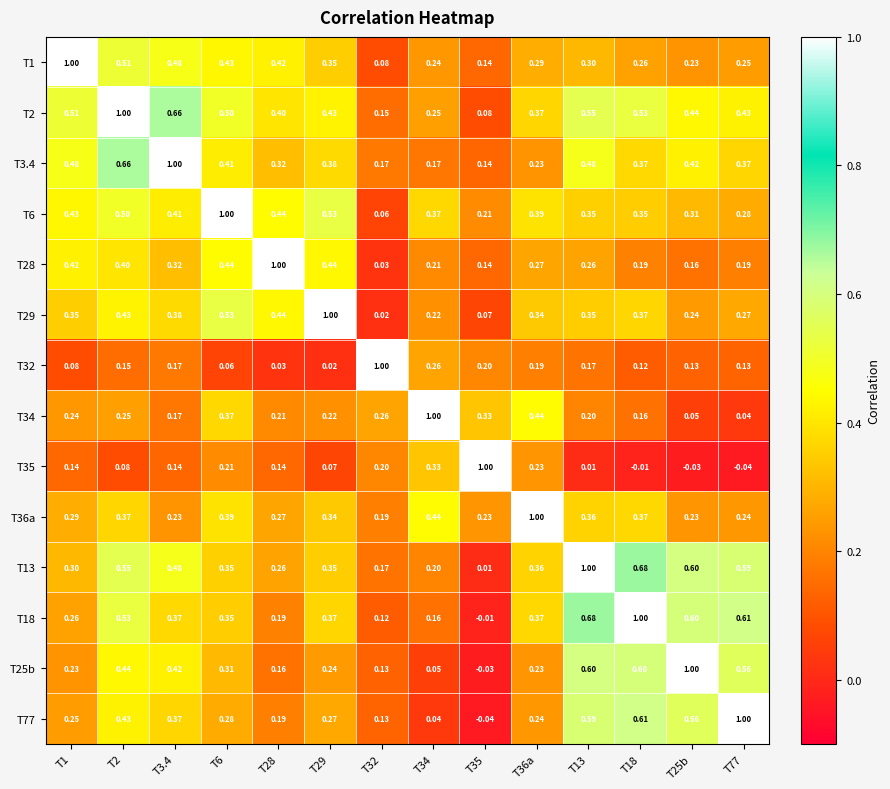

Is the value of T18 at T6 greater than the value of T77 at T36a?

Yes